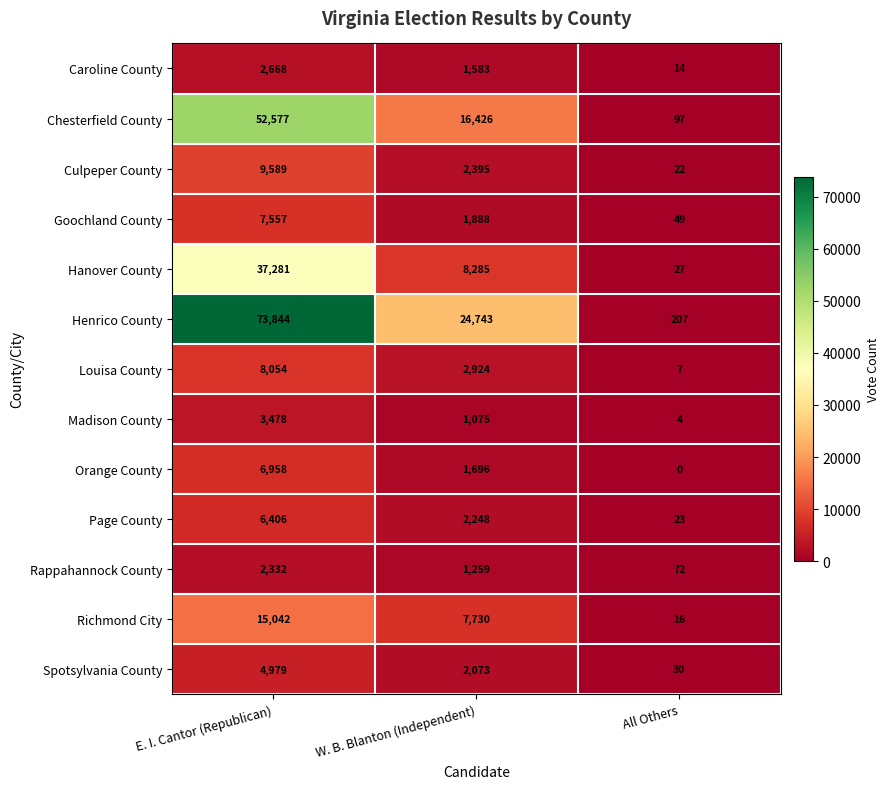

What is the total value across all series at All Others?

568